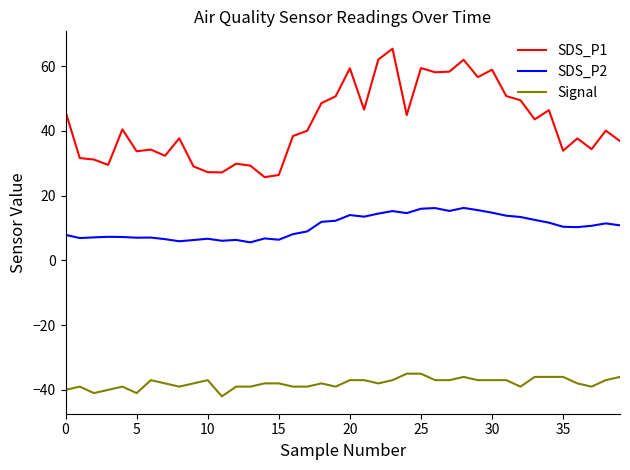

Rank the series by their average value, from lowest to highest.

Signal, SDS_P2, SDS_P1